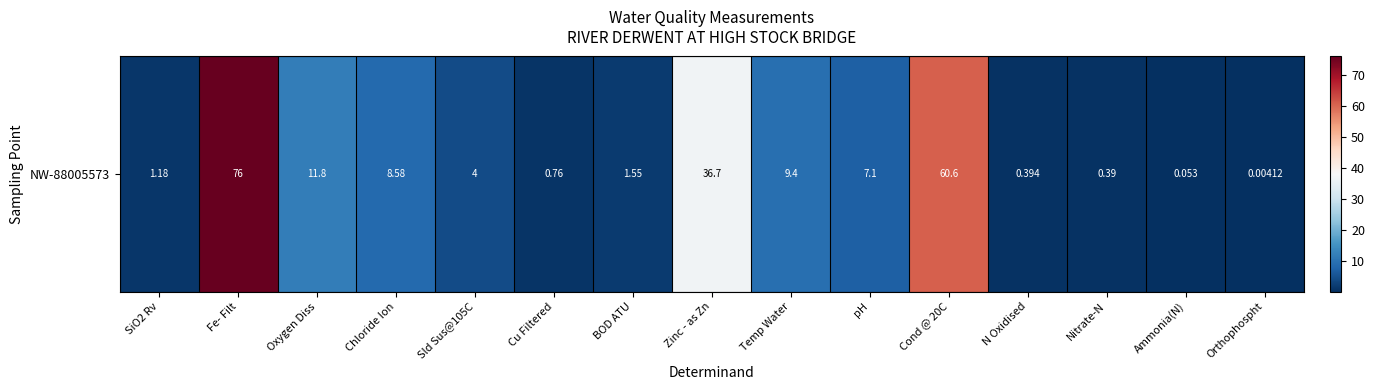

What is the greatest value displayed?

76.0